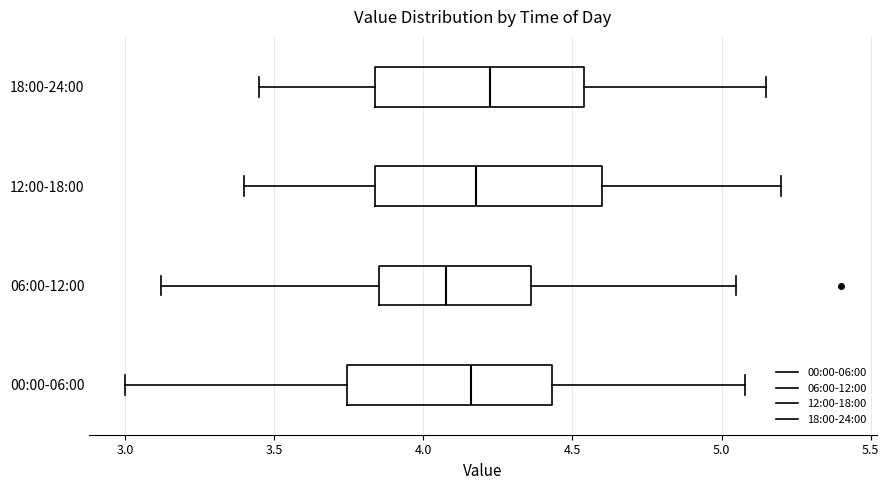

Comparing the boxes themselves (not the whiskers), which one is the widest?

12:00-18:00